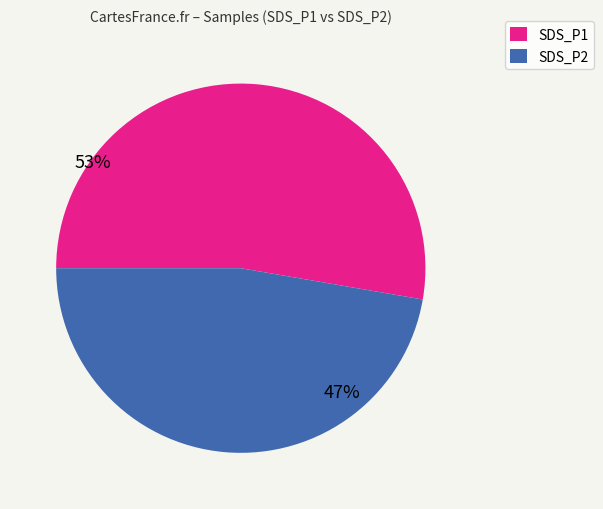

Is there a majority slice in this chart?

Yes